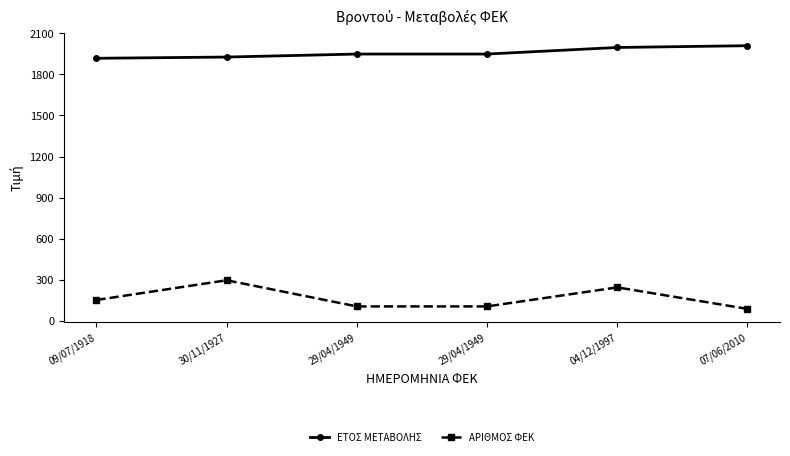

What is the sum of all ΕΤΟΣ ΜΕΤΑΒΟΛΗΣ values?

11750